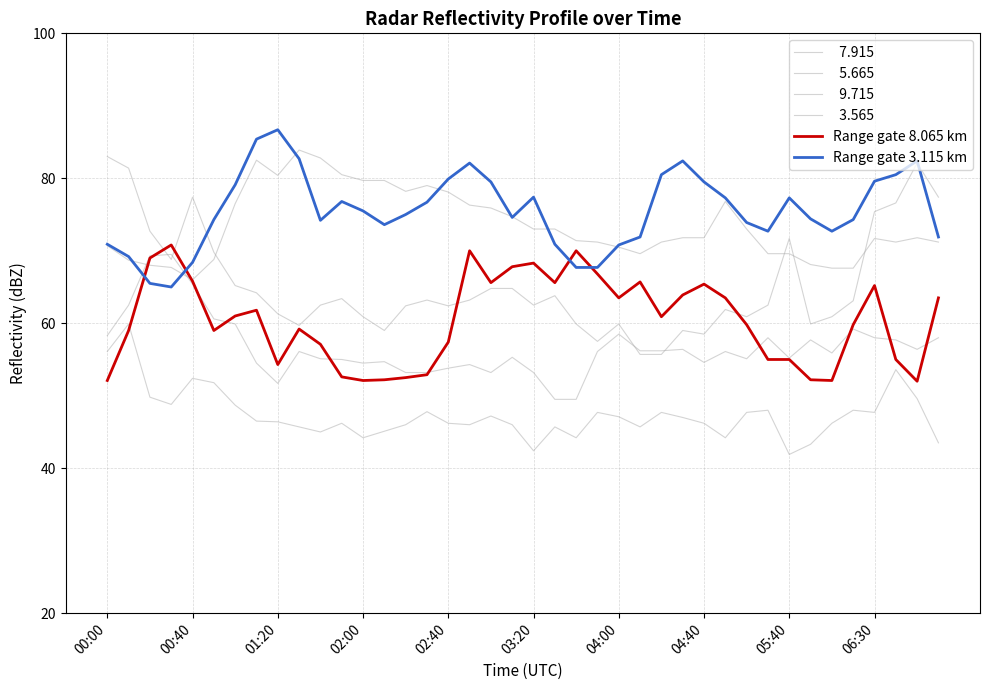

Is this an area chart (filled region under the line)?

No